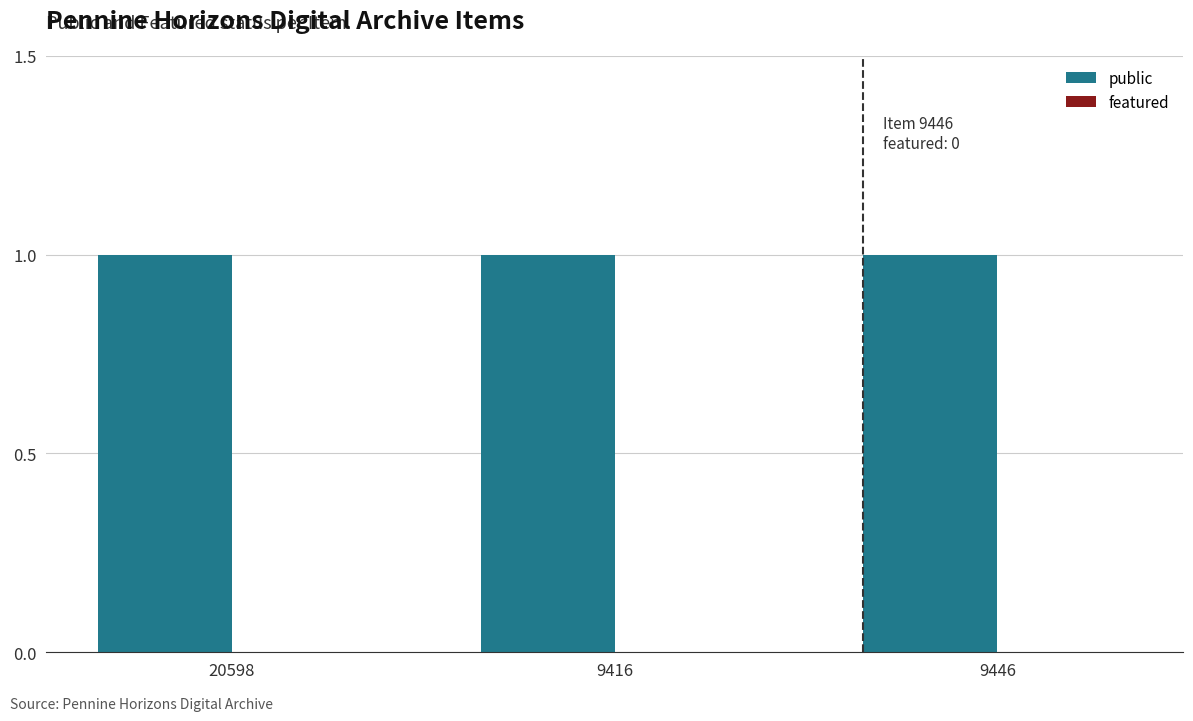

Reading left to right, transcribe all the data shown in this chart.

public: 1	1	1
featured: 0	0	0